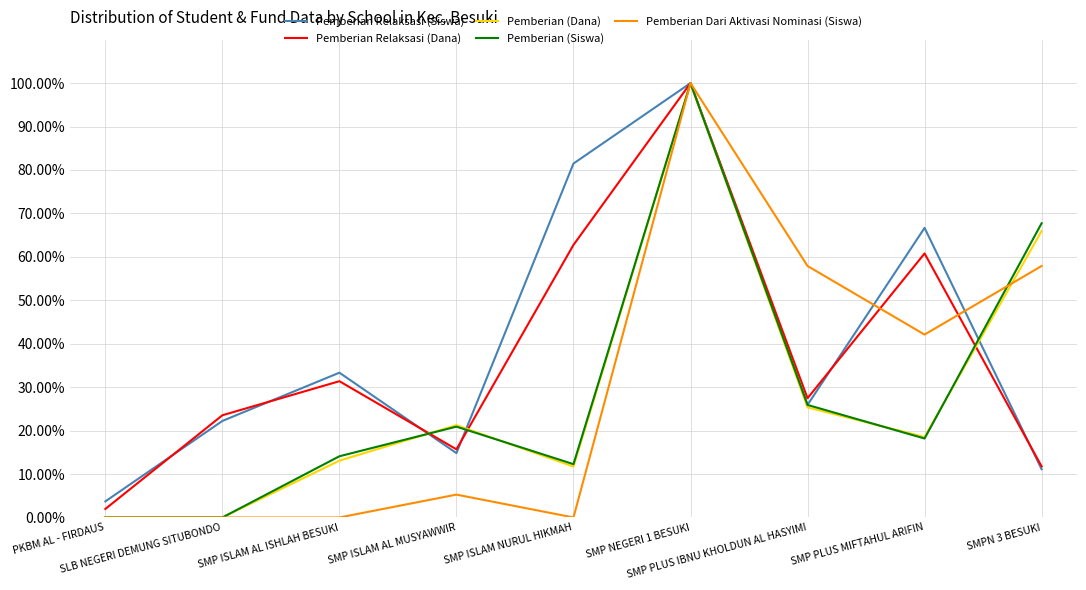

Reading left to right, extract all data points from this chart.

Pemberian Relaksasi (Siswa): PKBM AL - FIRDAUS=3.7	SLB NEGERI DEMUNG SITUBONDO=22.2	SMP ISLAM AL ISHLAH BESUKI=33.3	SMP ISLAM AL MUSYAWWIR=14.8	SMP ISLAM NURUL HIKMAH=81.5	SMP NEGERI 1 BESUKI=100.0	SMP PLUS IBNU KHOLDUN AL HASYIMI=25.9	SMP PLUS MIFTAHUL ARIFIN=66.7	SMPN 3 BESUKI=11.1
Pemberian Relaksasi (Dana): PKBM AL - FIRDAUS=2.0	SLB NEGERI DEMUNG SITUBONDO=23.5	SMP ISLAM AL ISHLAH BESUKI=31.4	SMP ISLAM AL MUSYAWWIR=15.7	SMP ISLAM NURUL HIKMAH=62.7	SMP NEGERI 1 BESUKI=100.0	SMP PLUS IBNU KHOLDUN AL HASYIMI=27.5	SMP PLUS MIFTAHUL ARIFIN=60.8	SMPN 3 BESUKI=11.8
Pemberian (Dana): PKBM AL - FIRDAUS=0.0	SLB NEGERI DEMUNG SITUBONDO=0.0	SMP ISLAM AL ISHLAH BESUKI=13.1	SMP ISLAM AL MUSYAWWIR=21.3	SMP ISLAM NURUL HIKMAH=11.7	SMP NEGERI 1 BESUKI=100.0	SMP PLUS IBNU KHOLDUN AL HASYIMI=25.3	SMP PLUS MIFTAHUL ARIFIN=18.5	SMPN 3 BESUKI=65.9
Pemberian (Siswa): PKBM AL - FIRDAUS=0.0	SLB NEGERI DEMUNG SITUBONDO=0.0	SMP ISLAM AL ISHLAH BESUKI=14.1	SMP ISLAM AL MUSYAWWIR=20.9	SMP ISLAM NURUL HIKMAH=12.3	SMP NEGERI 1 BESUKI=100.0	SMP PLUS IBNU KHOLDUN AL HASYIMI=25.9	SMP PLUS MIFTAHUL ARIFIN=18.2	SMPN 3 BESUKI=67.7
Pemberian Dari Aktivasi Nominasi (Siswa): PKBM AL - FIRDAUS=0.0	SLB NEGERI DEMUNG SITUBONDO=0.0	SMP ISLAM AL ISHLAH BESUKI=0.0	SMP ISLAM AL MUSYAWWIR=5.3	SMP ISLAM NURUL HIKMAH=0.0	SMP NEGERI 1 BESUKI=100.0	SMP PLUS IBNU KHOLDUN AL HASYIMI=57.9	SMP PLUS MIFTAHUL ARIFIN=42.1	SMPN 3 BESUKI=57.9